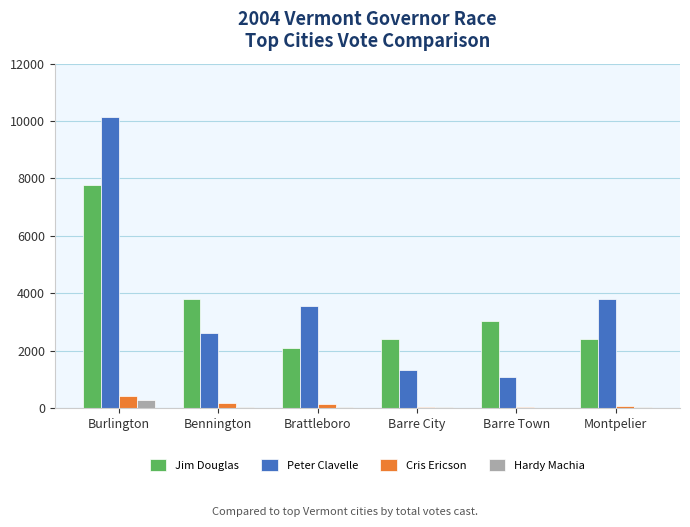

True or false: Jim Douglas has a value of 2396 at Barre City.

True